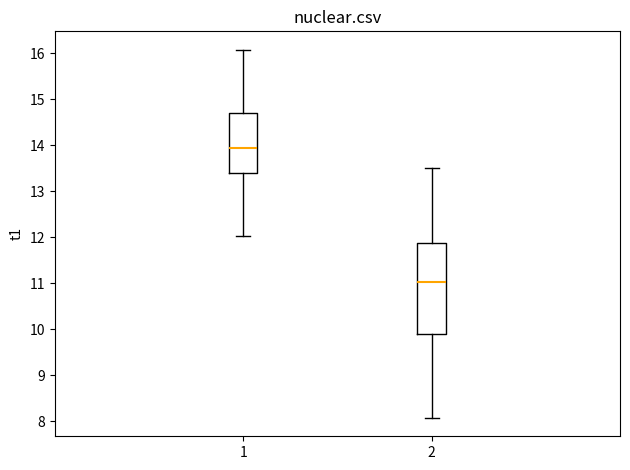

Which box has the highest median line?

1